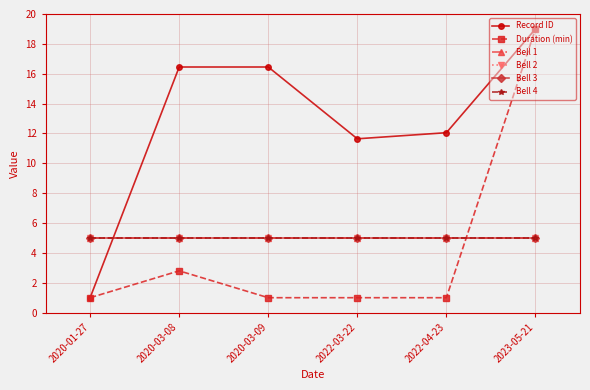

Is this an area chart (filled region under the line)?

No